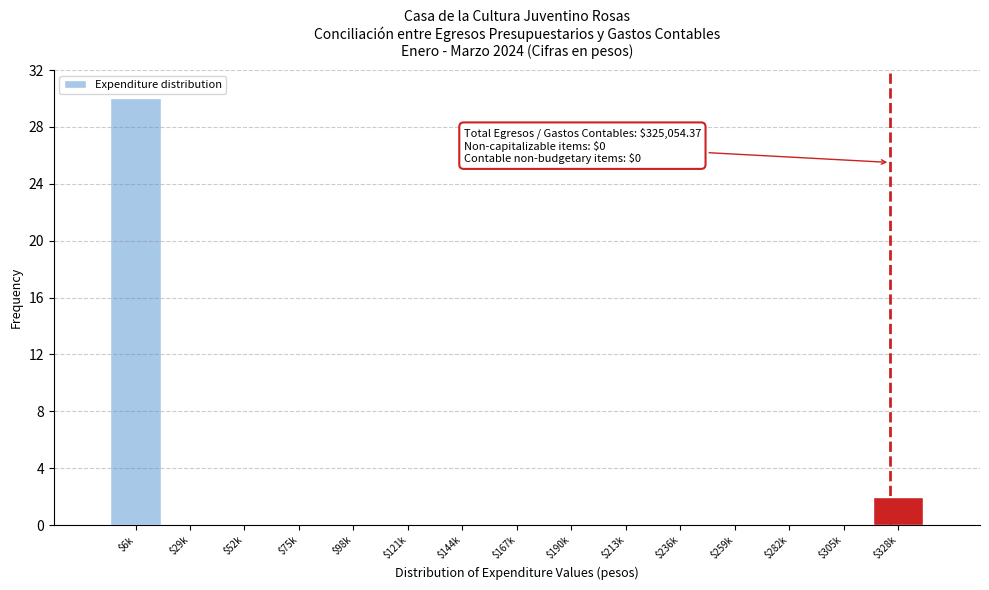

What is the greatest value displayed?

30